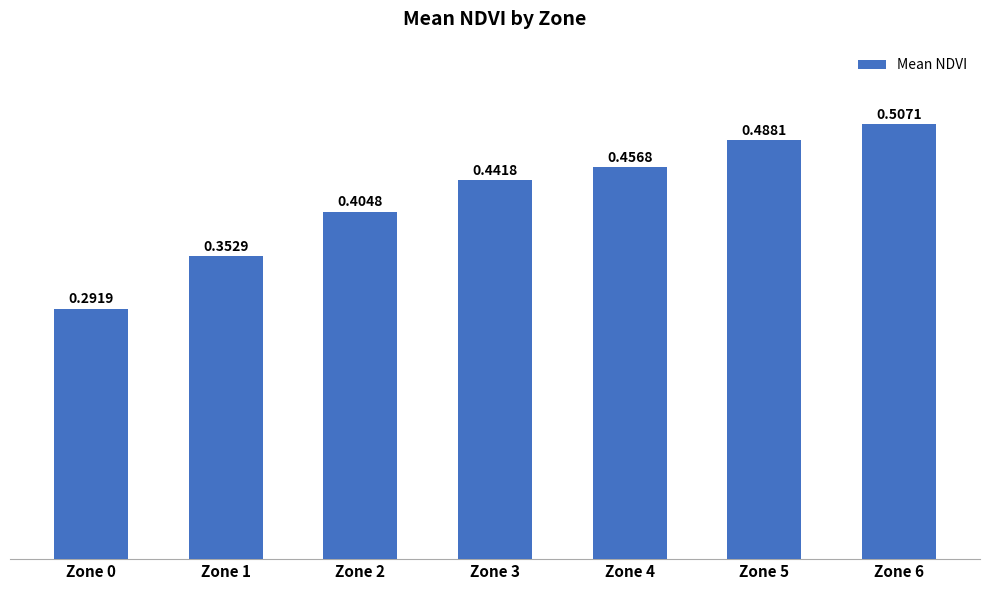

What is the change in value from Zone 0 to Zone 5?

+0.2